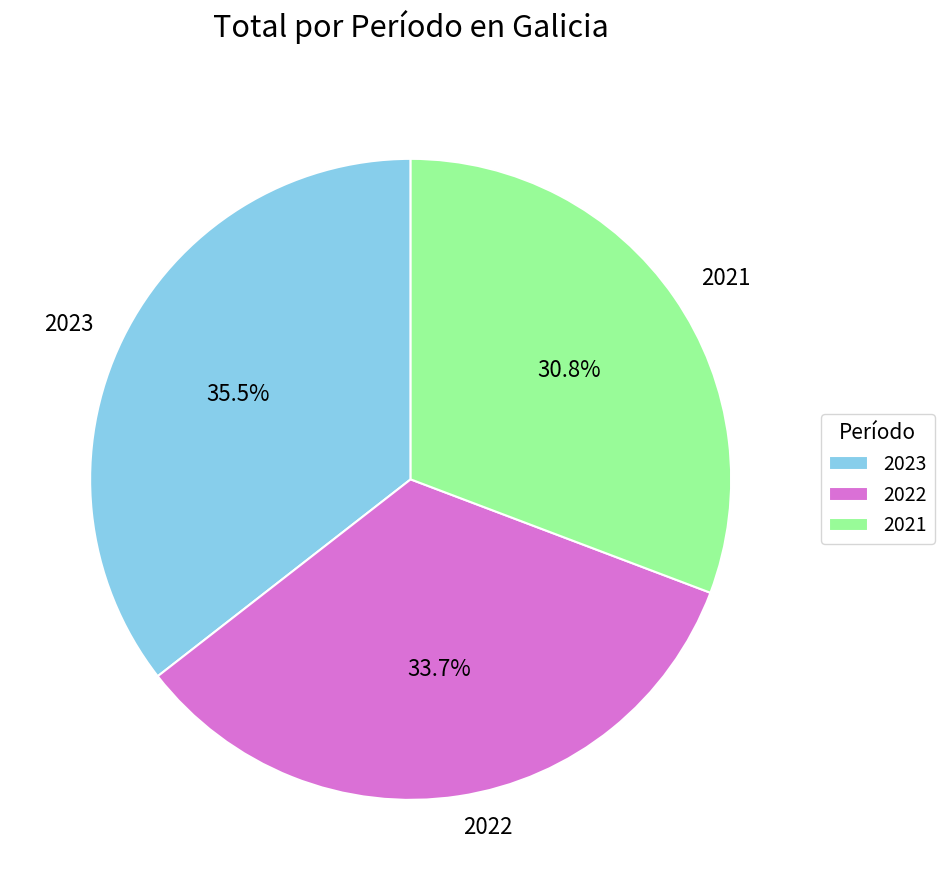

Combined, what portion of the pie is 2023 and 2021?

66.3%